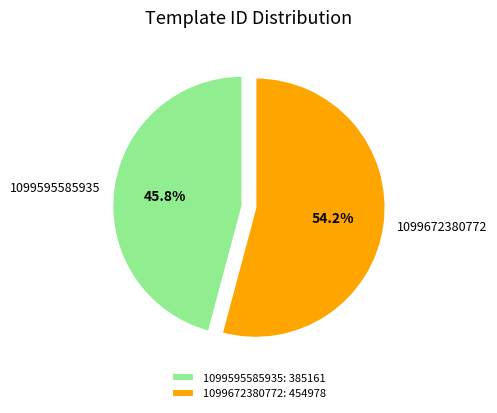

To the nearest percent, what percentage of the pie is 1099595585935?

46%